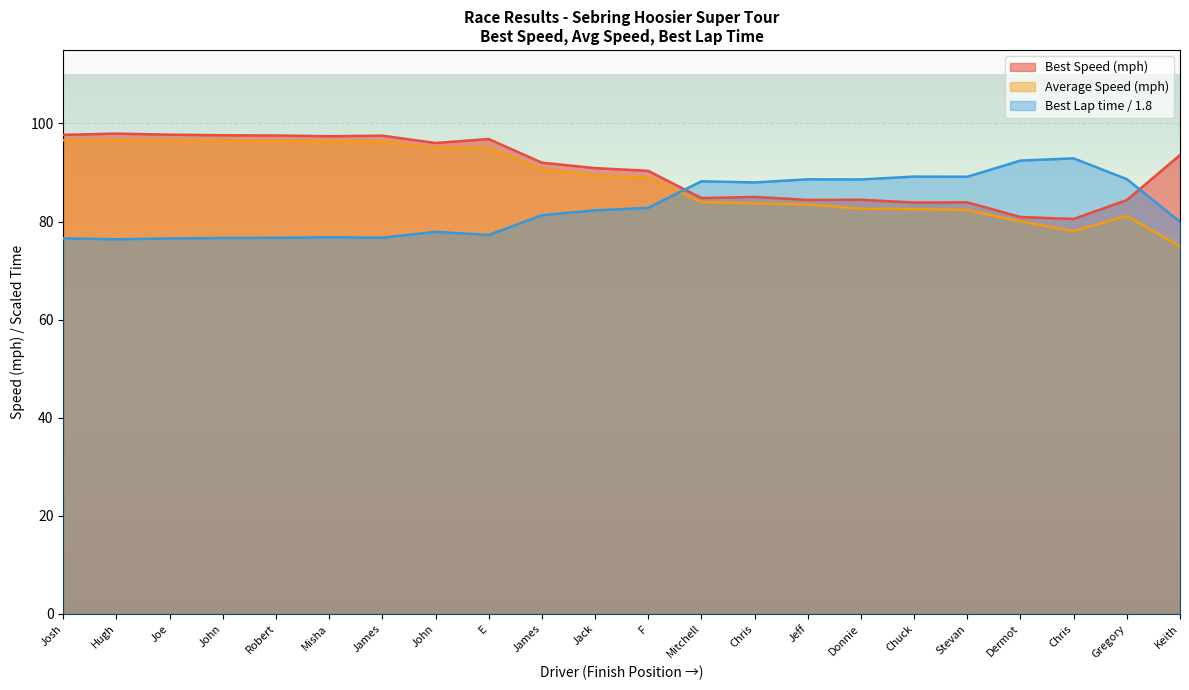

What is the smallest value displayed?

74.9